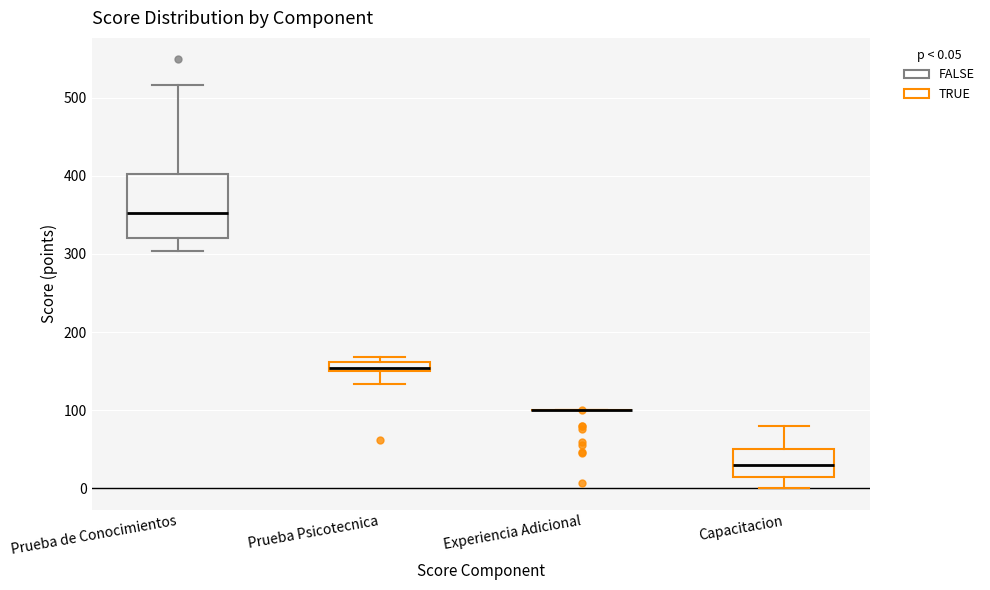

Comparing the boxes themselves (not the whiskers), which one is the tallest?

Prueba de Conocimientos